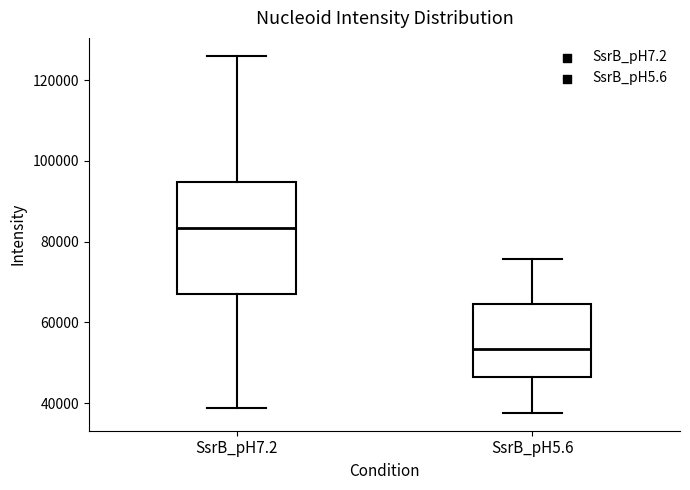

Comparing the boxes themselves (not the whiskers), which one is the tallest?

SsrB_pH7.2